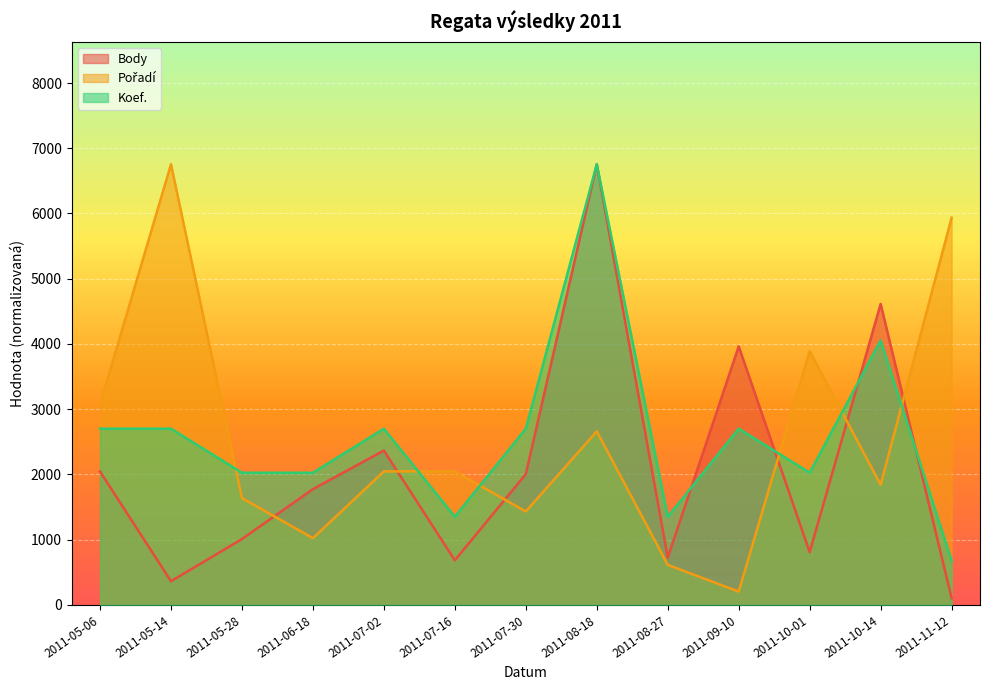

The value of Pořadí at 2011-07-30 is 397.0. True or false?

False